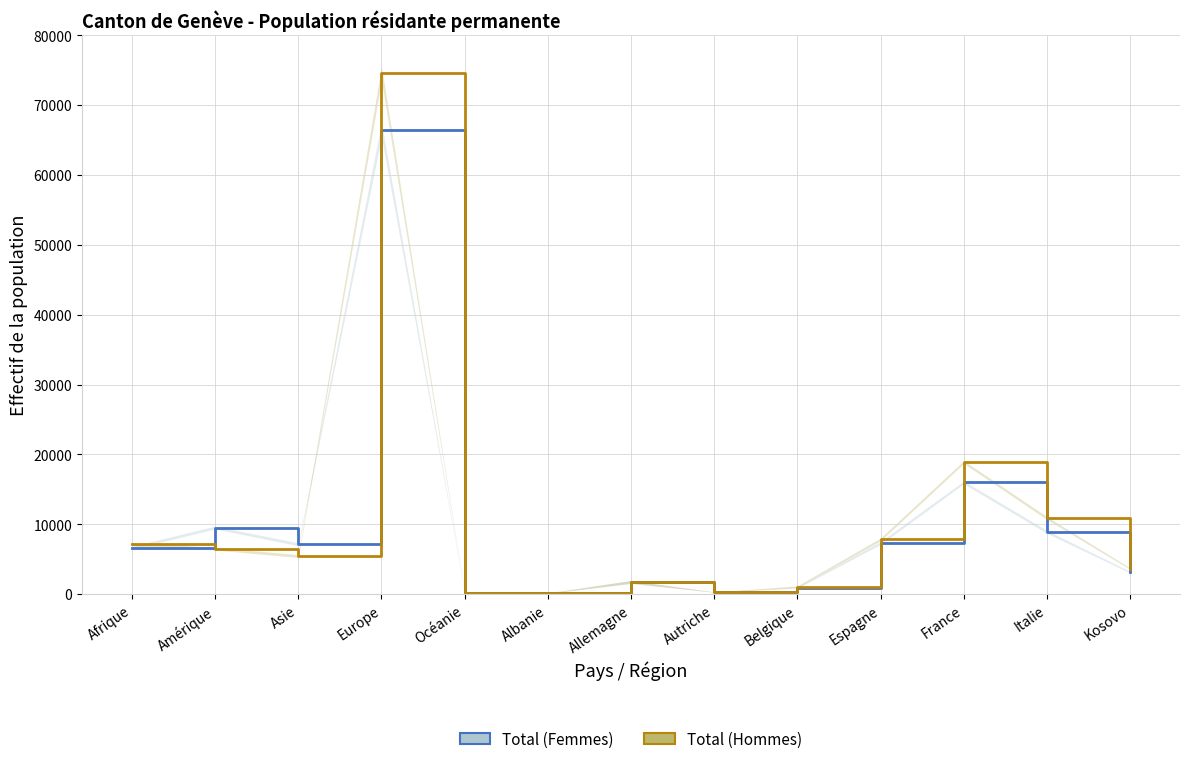

What position from the right is Albanie?

8